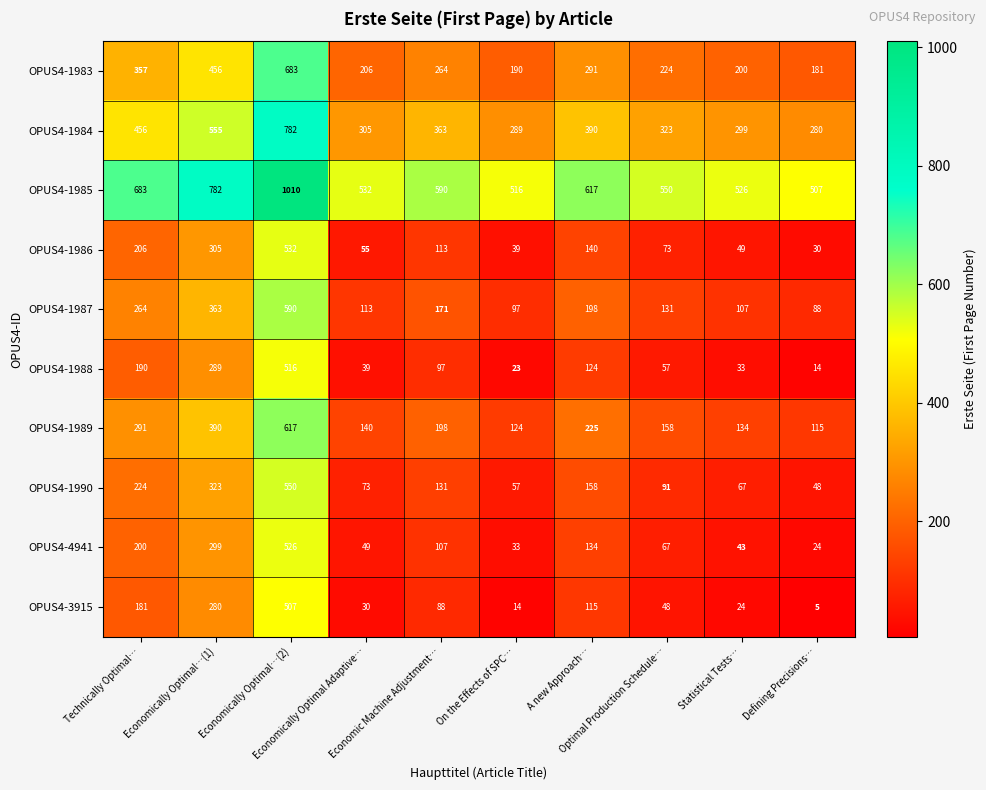

What is the lowest value of the OPUS4-4941 series?

24